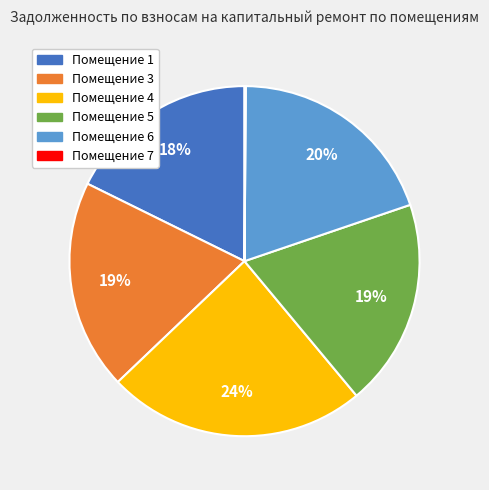

Is there any slice that represents more than half of the pie?

No